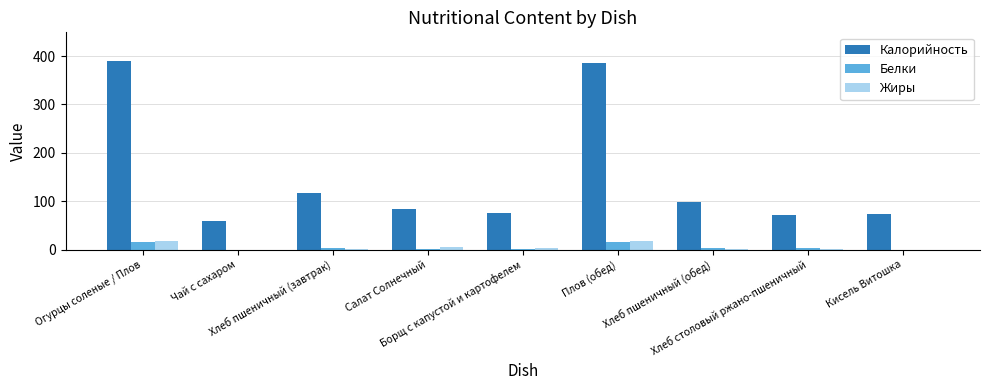

Which series has the largest total across all categories?

Калорийность